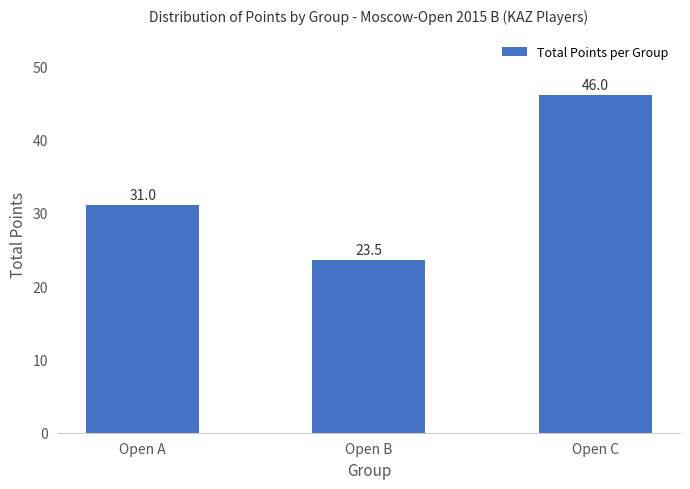

What value does the data have at Open C?

46.0